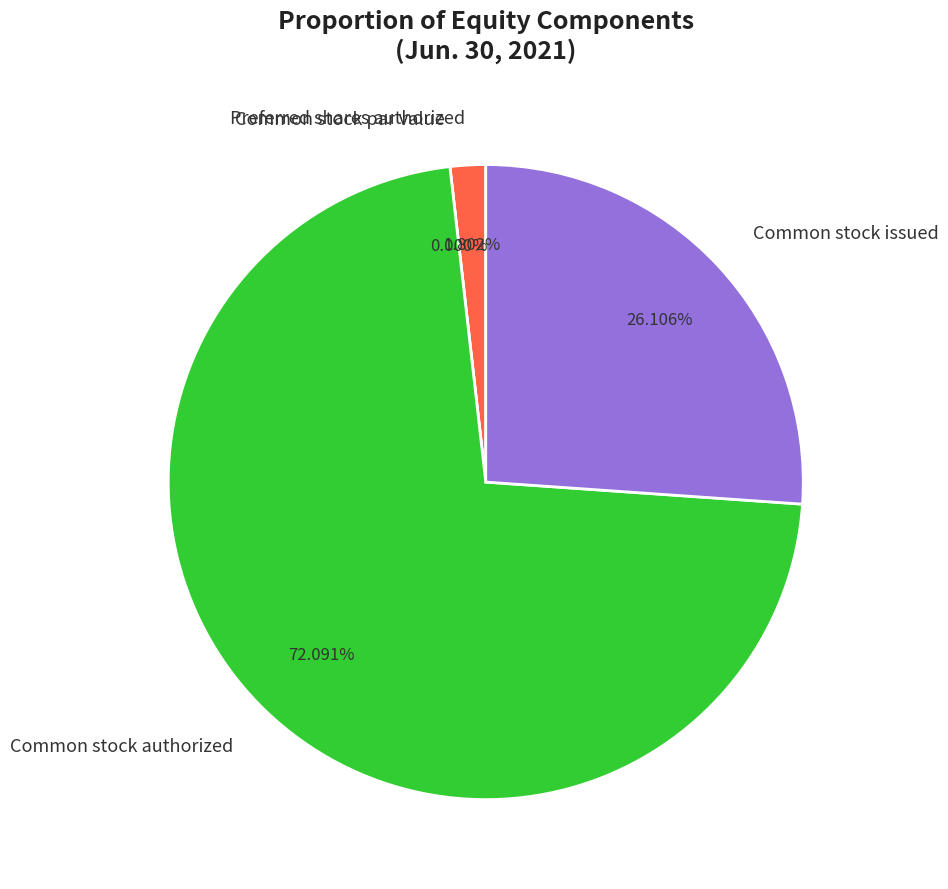

To the nearest percent, what portion does Common stock authorized represent?

72%